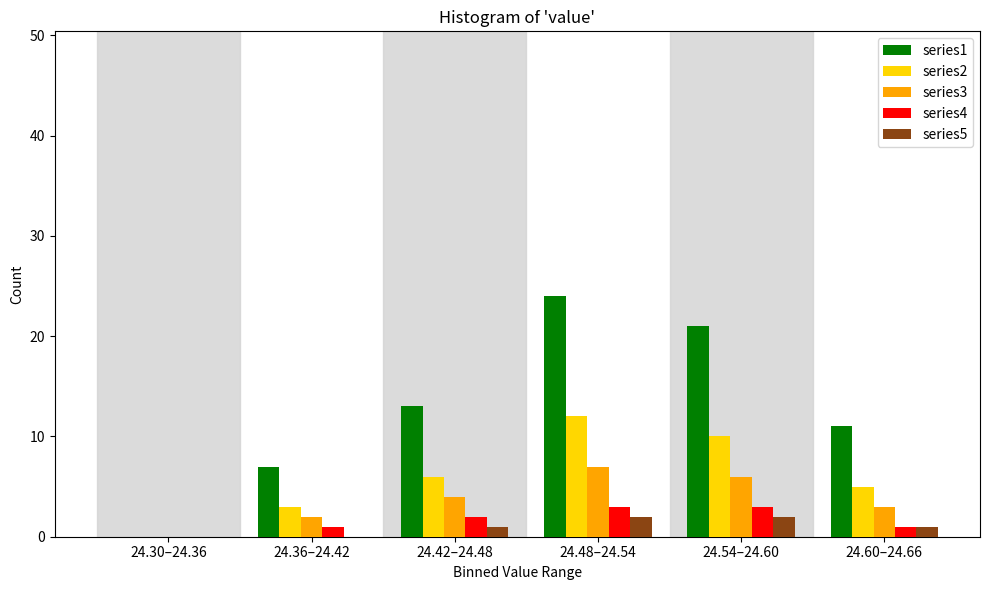

Reading left to right, extract all data points from this chart.

series1: 24.30–24.36=0	24.36–24.42=7	24.42–24.48=13	24.48–24.54=24	24.54–24.60=21	24.60–24.66=11
series2: 24.30–24.36=0	24.36–24.42=3	24.42–24.48=6	24.48–24.54=12	24.54–24.60=10	24.60–24.66=5
series3: 24.30–24.36=0	24.36–24.42=2	24.42–24.48=4	24.48–24.54=7	24.54–24.60=6	24.60–24.66=3
series4: 24.30–24.36=0	24.36–24.42=1	24.42–24.48=2	24.48–24.54=3	24.54–24.60=3	24.60–24.66=1
series5: 24.30–24.36=0	24.36–24.42=0	24.42–24.48=1	24.48–24.54=2	24.54–24.60=2	24.60–24.66=1